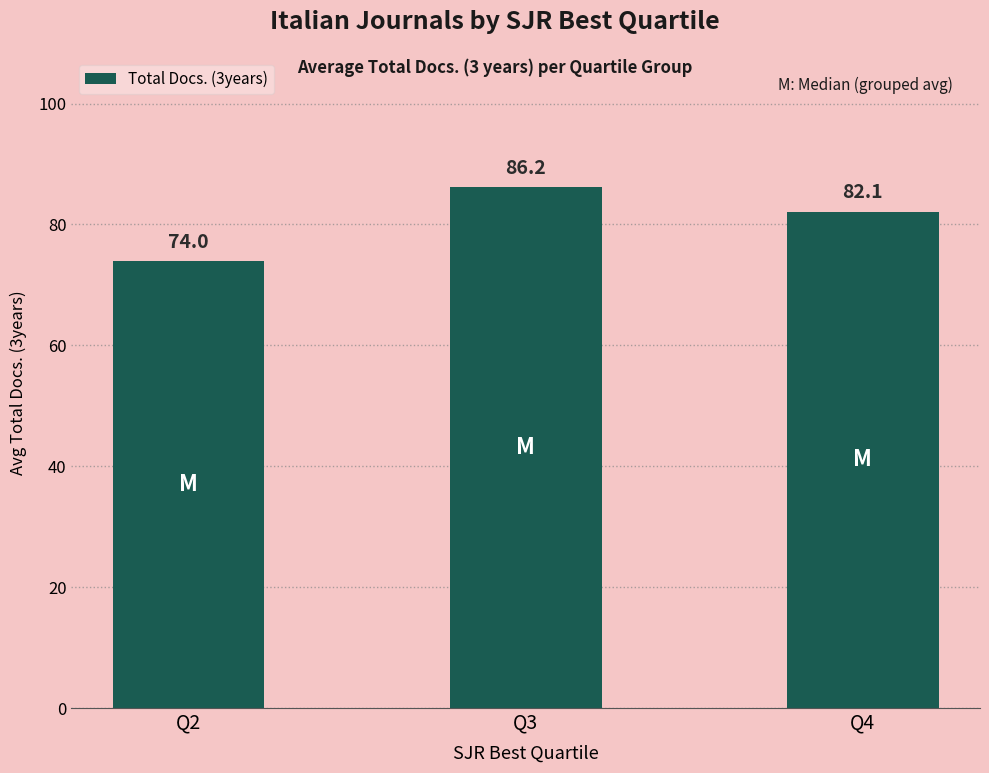

What is the smallest value displayed?

74.0